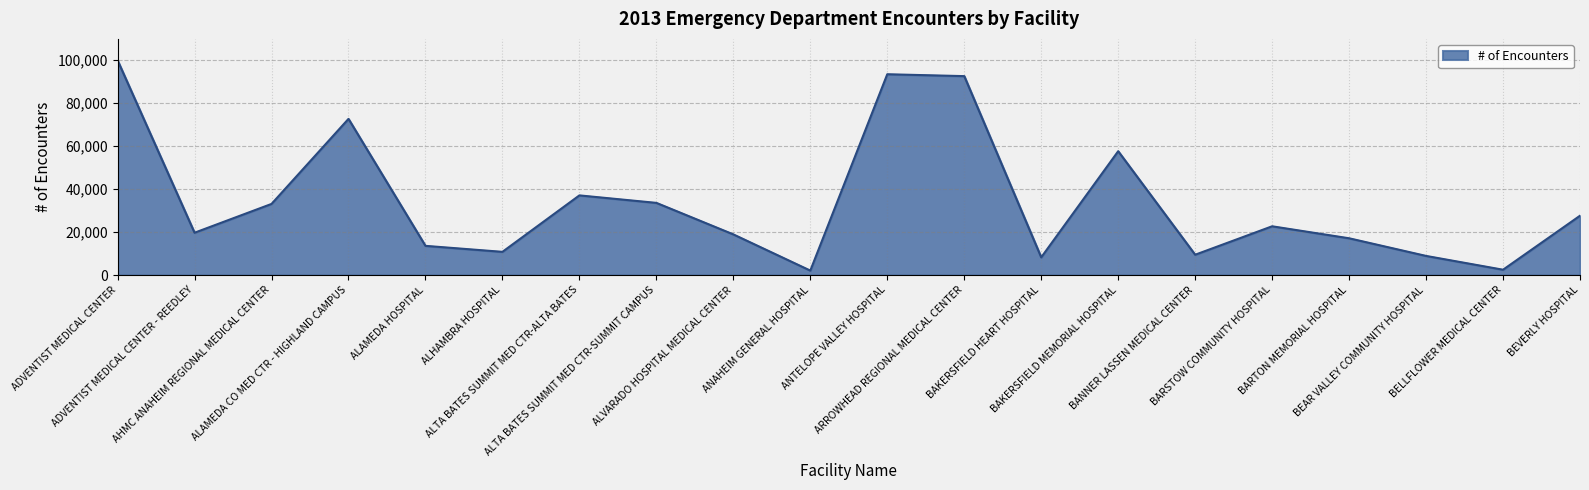

What is the maximum value shown in the chart?

99677